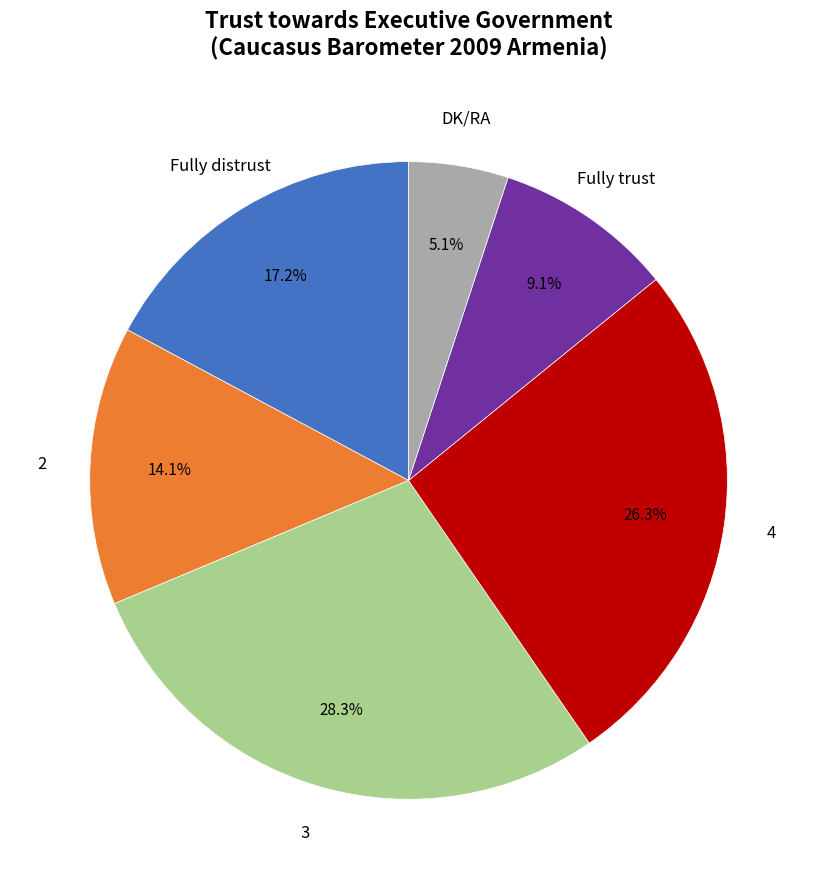

Does any single category account for the majority?

No